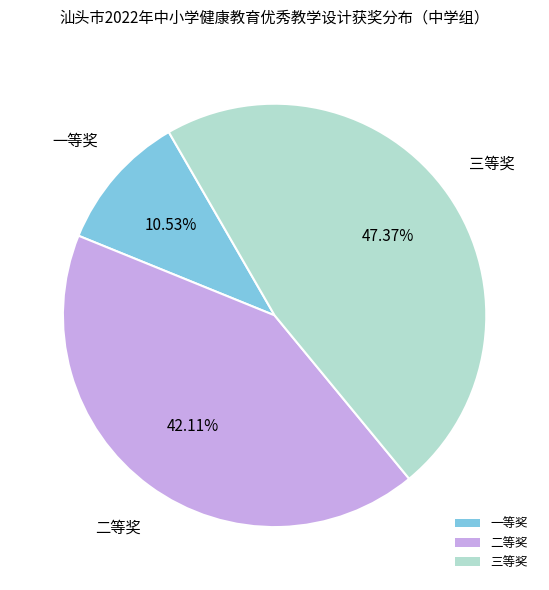

Is the sum of 二等奖 and 三等奖 greater than half?

Yes